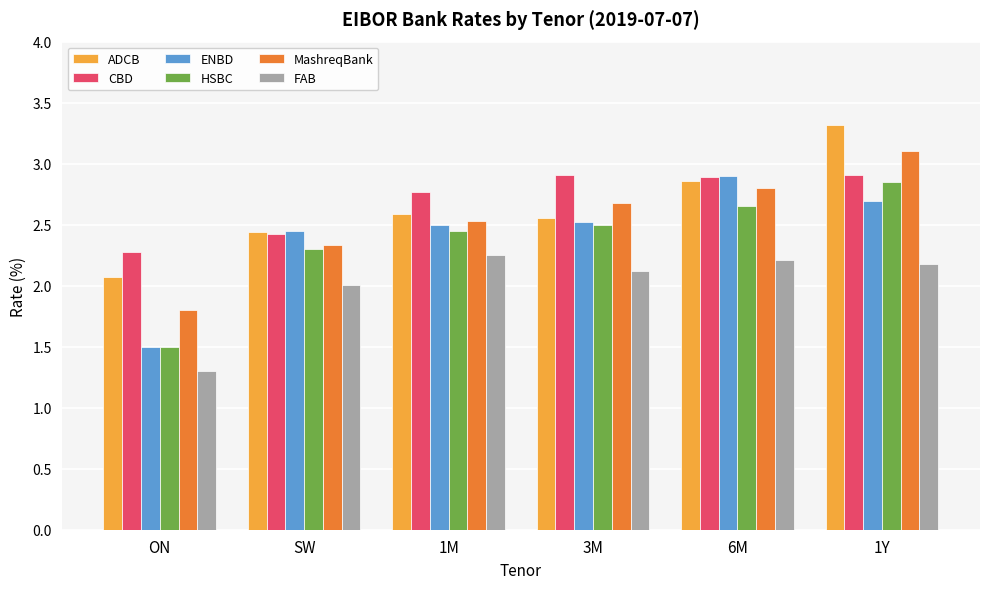

Rank the categories by MashreqBank value from lowest to highest.

ON, SW, 1M, 3M, 6M, 1Y